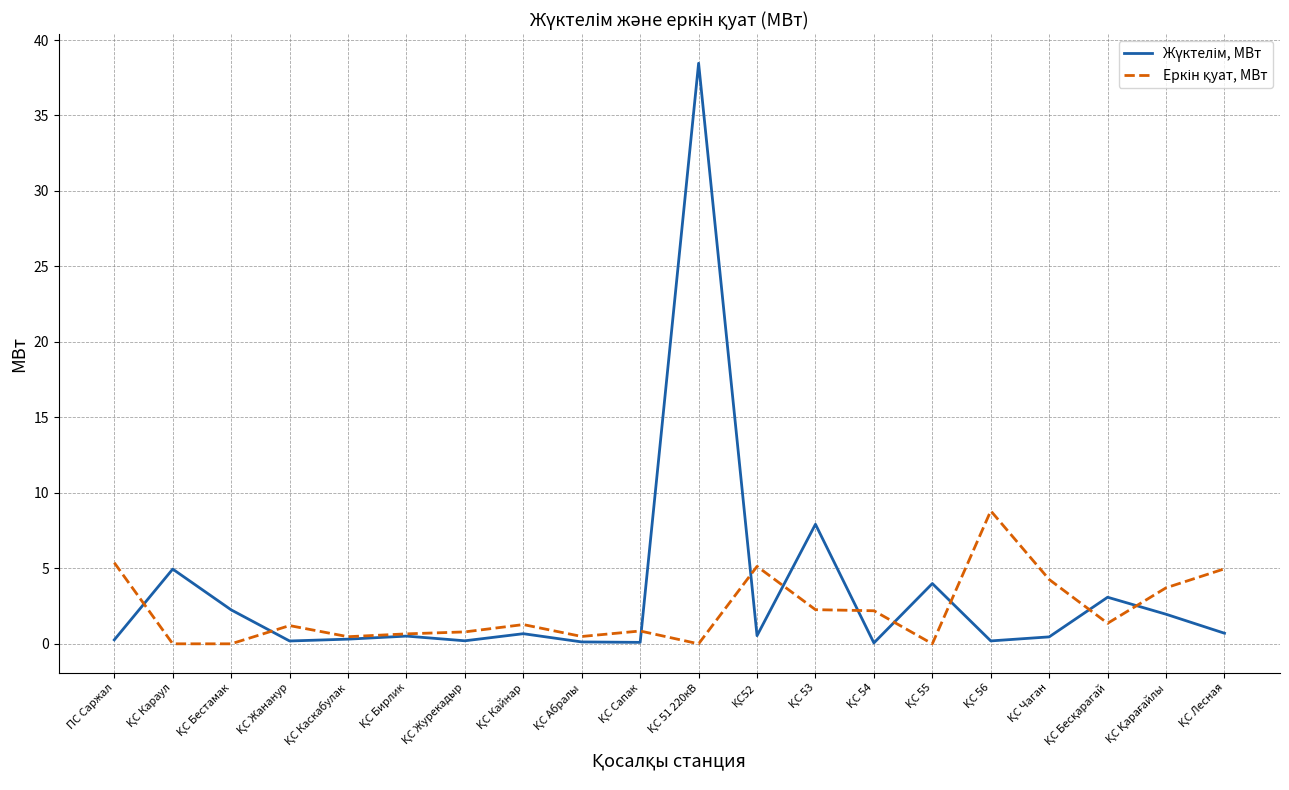

How many distinct data groups are displayed?

2